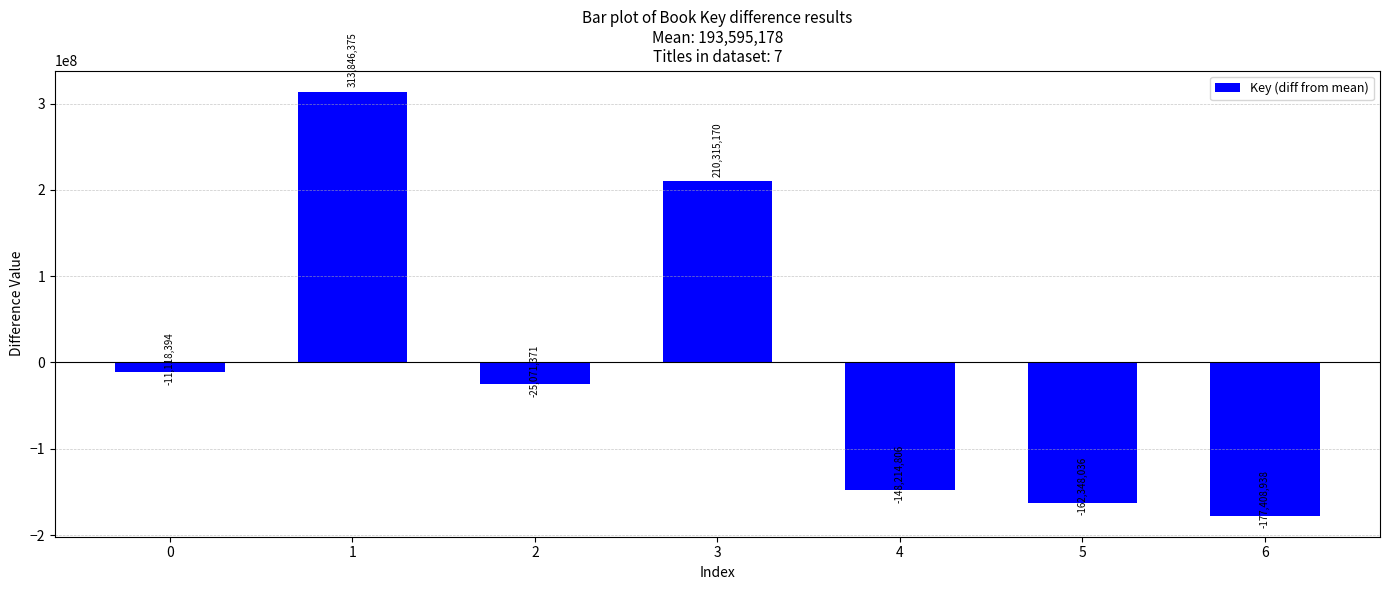

Which category has the lowest value across all series?

6